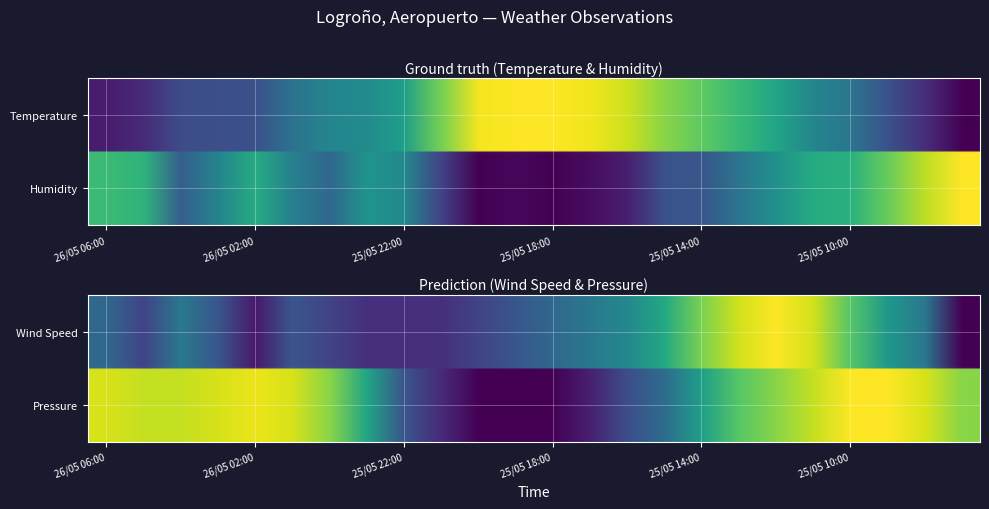

At how many categories does at least one series exceed 0?

24